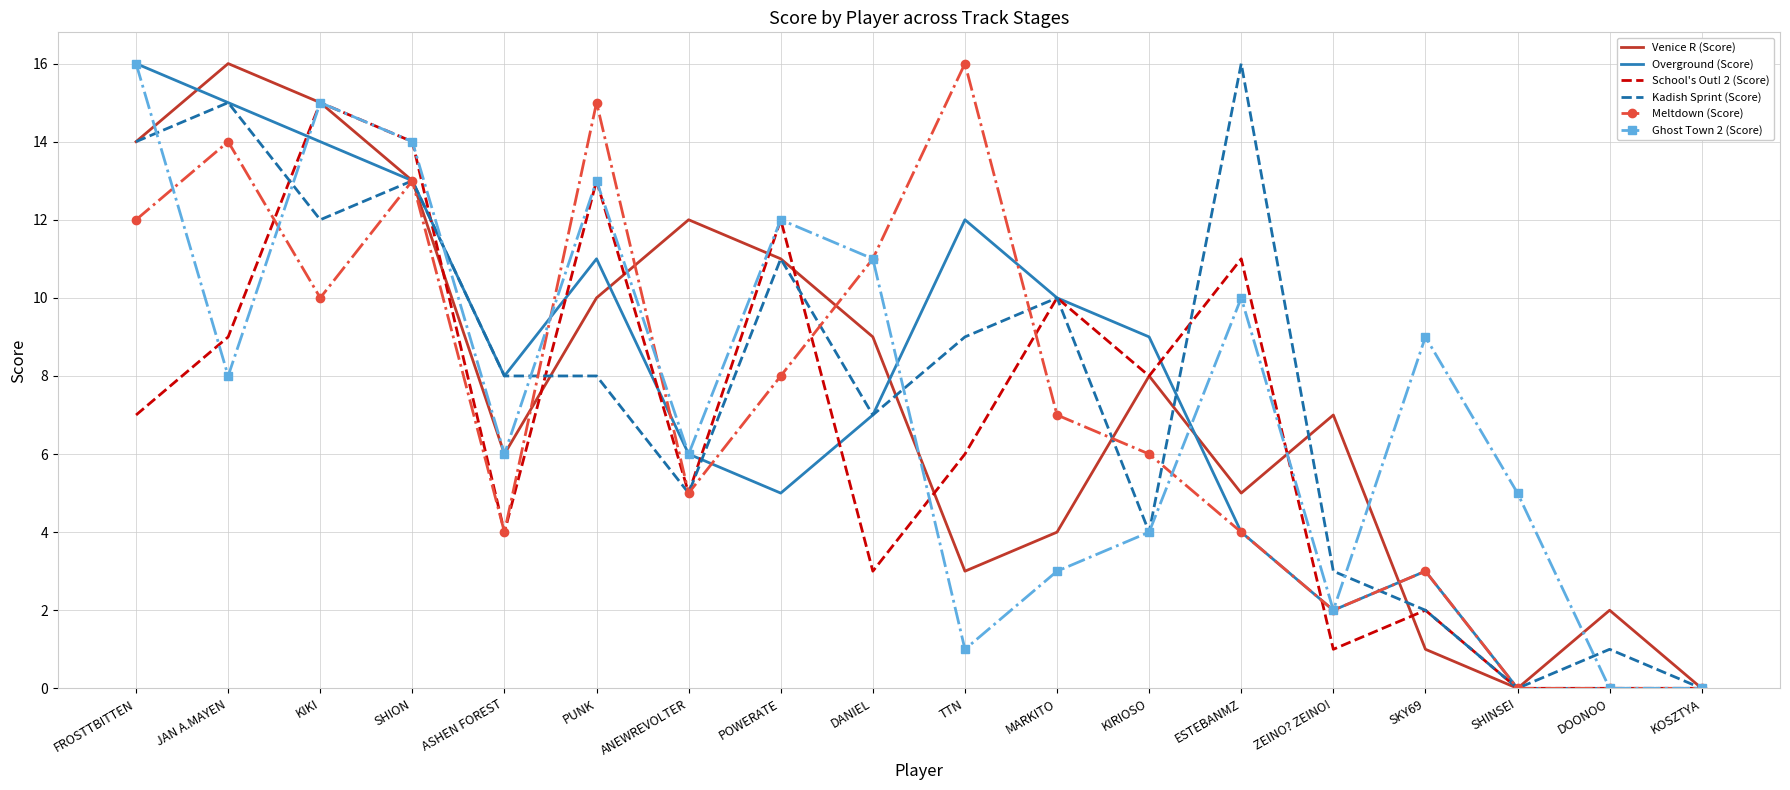

What is the difference between the maximum and minimum values in the Overground (Score) series?

16